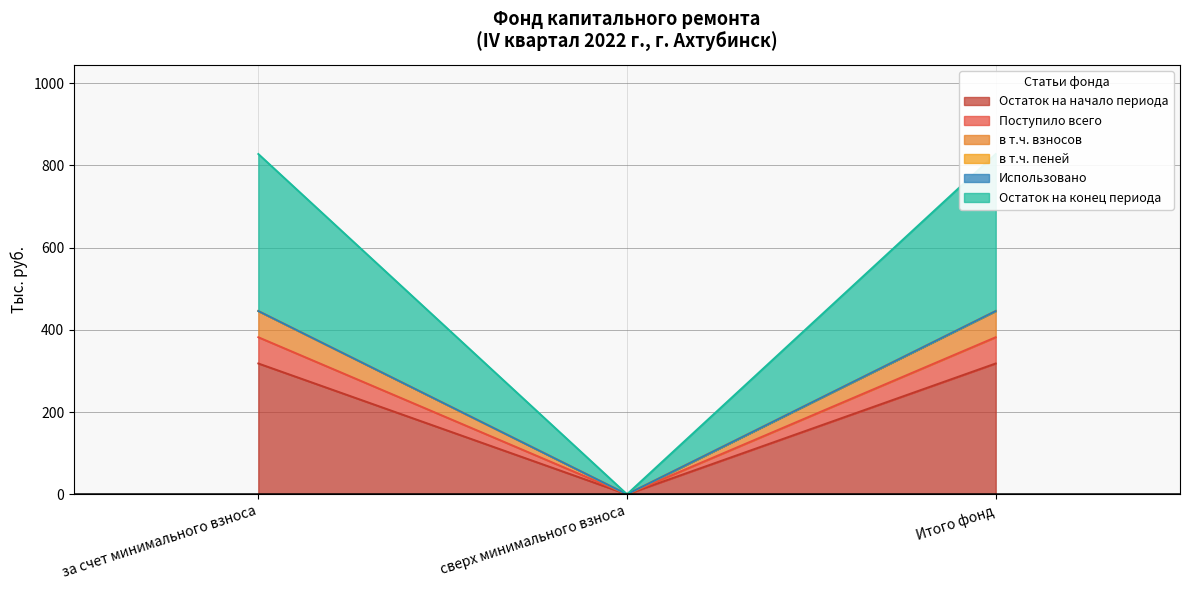

What is the total value across all series at за счет минимального взноса?

2419.7